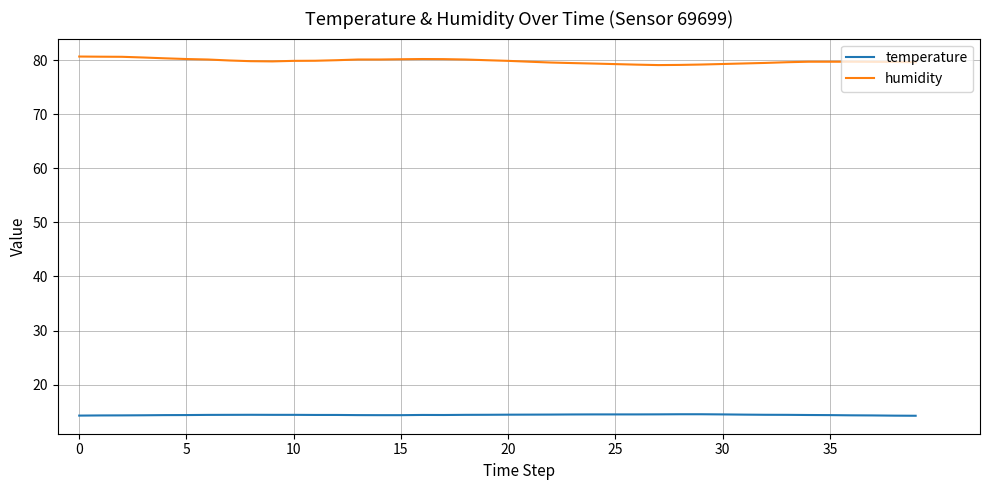

Which series has the largest range (max minus min)?

humidity